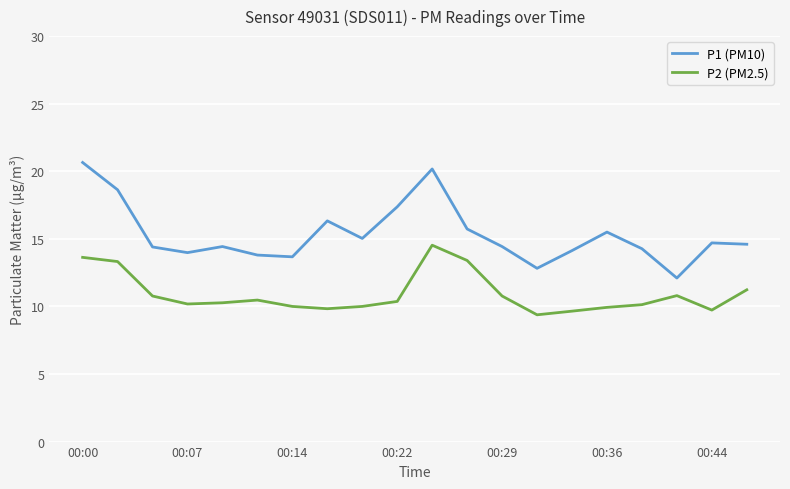

List the series in order of their peak value, lowest first.

P2 (PM2.5), P1 (PM10)